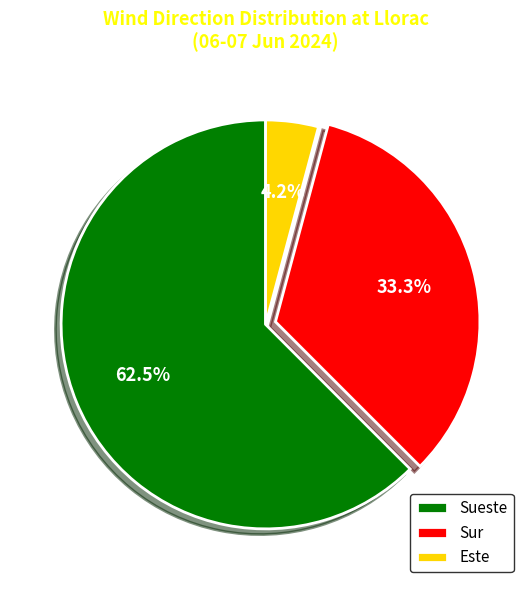

What is the ratio of the value at Sur to the value at Sueste?

0.5